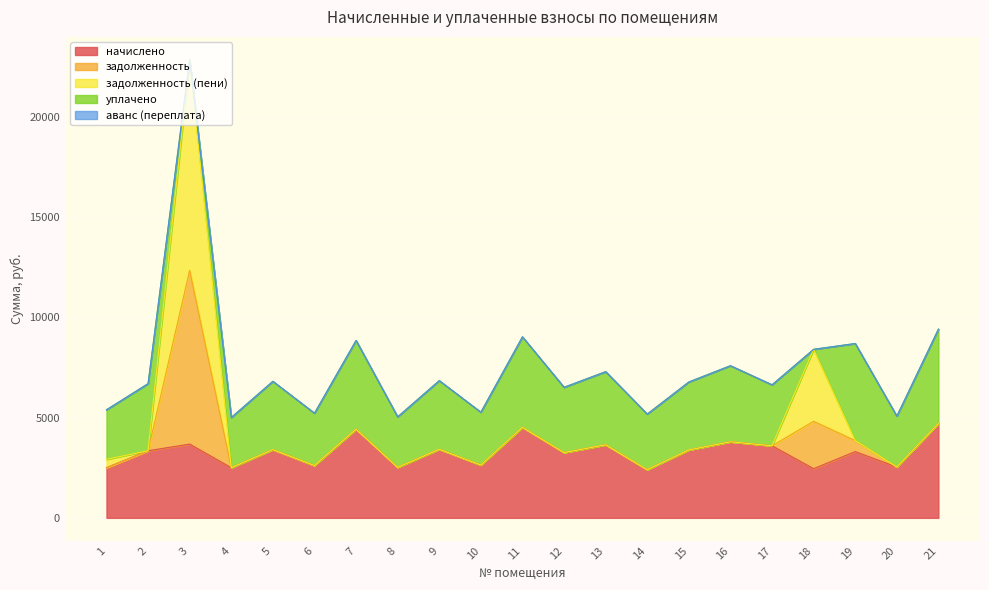

Which category has the lowest value in the уплачено series?

3